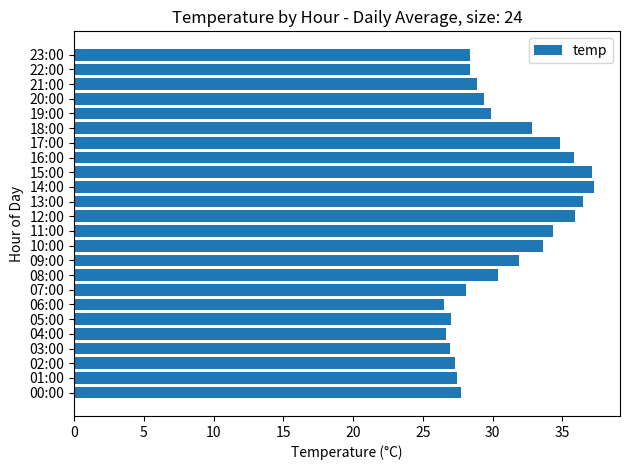

True or false: the data shows 40.5 at 07:00.

False